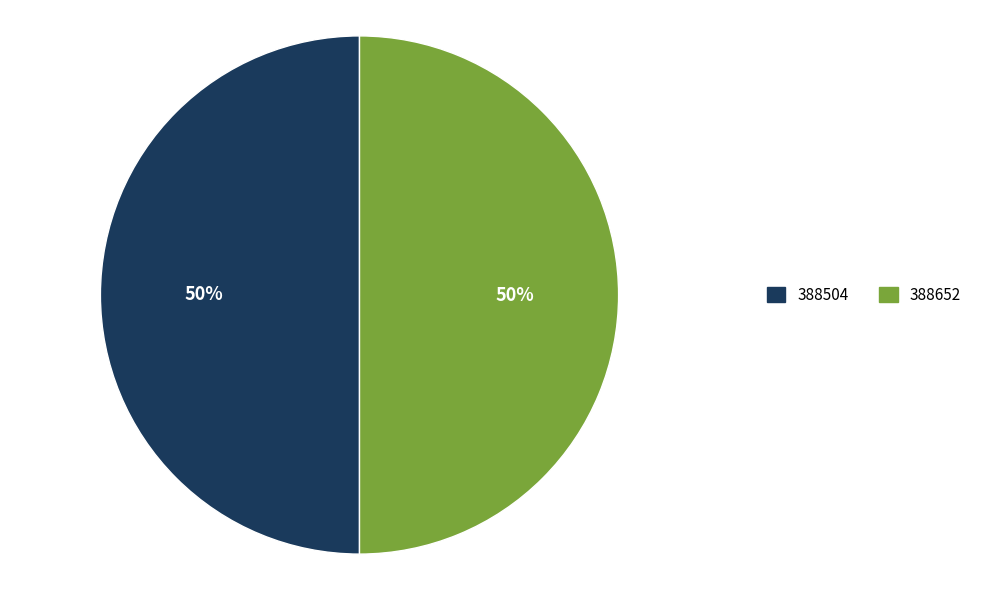

How many segments does this pie chart have?

2